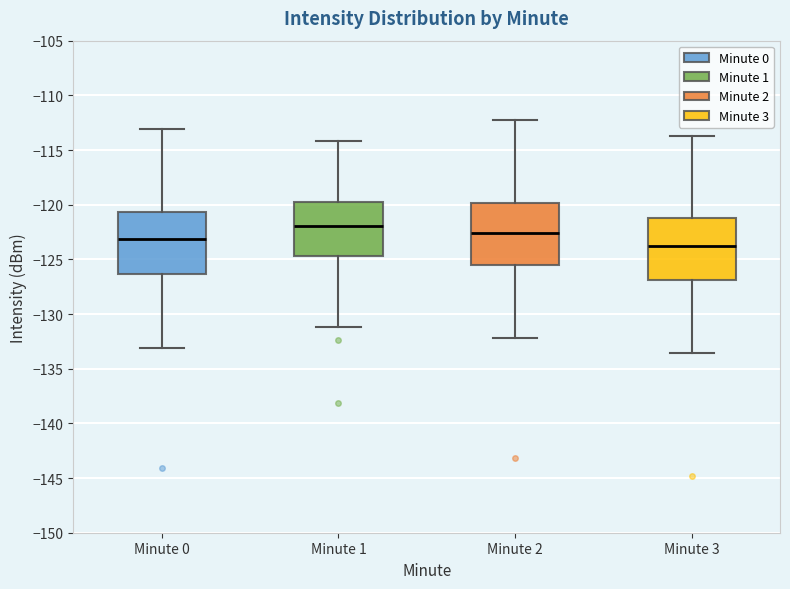

Which box has the lowest median line?

Minute 3